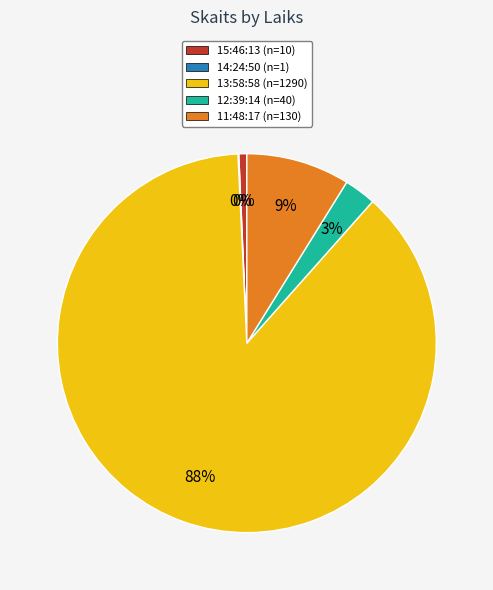

To the nearest percent, what portion does 12:39:14 represent?

3%